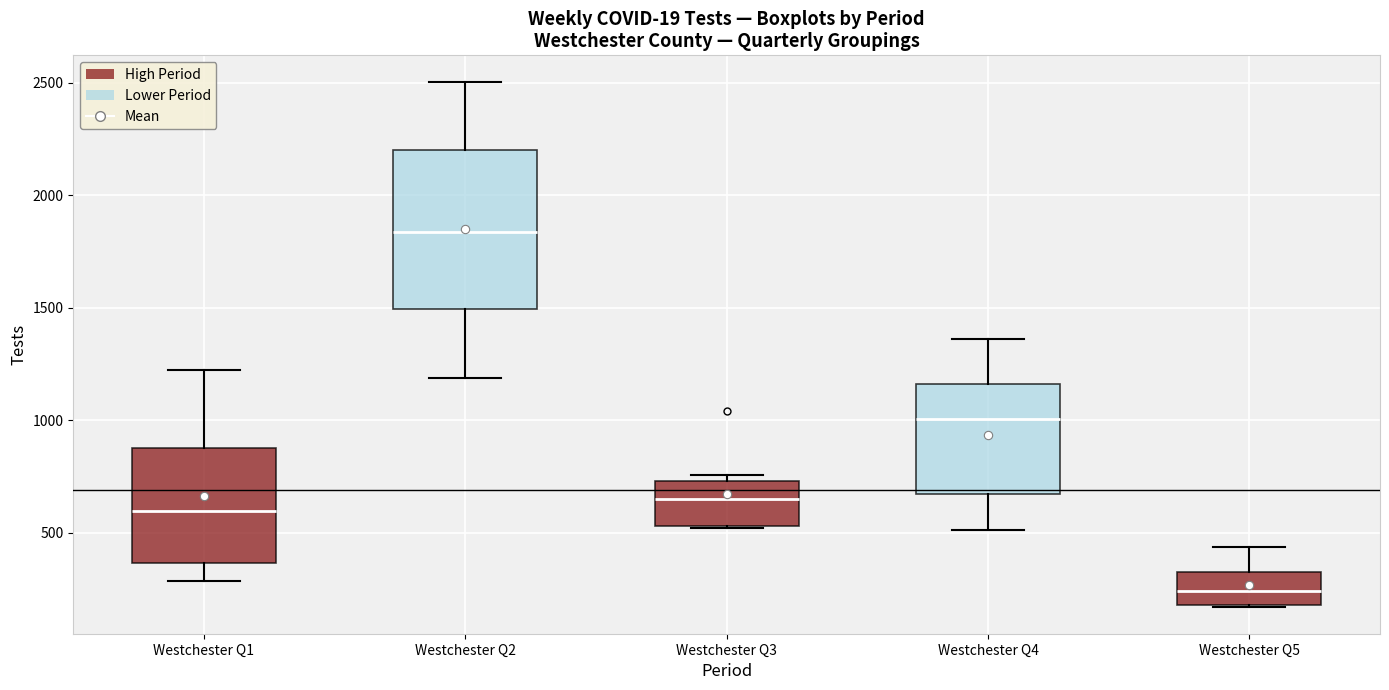

Comparing the boxes themselves (not the whiskers), which one is the tallest?

Westchester Q2